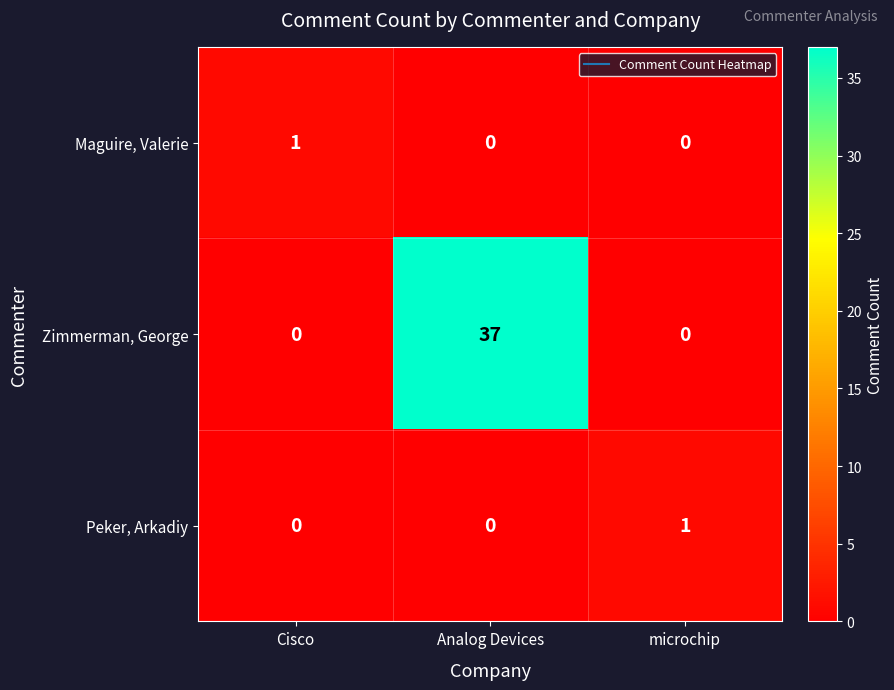

The Maguire, Valerie series shows 1 at Analog Devices. True or false?

False